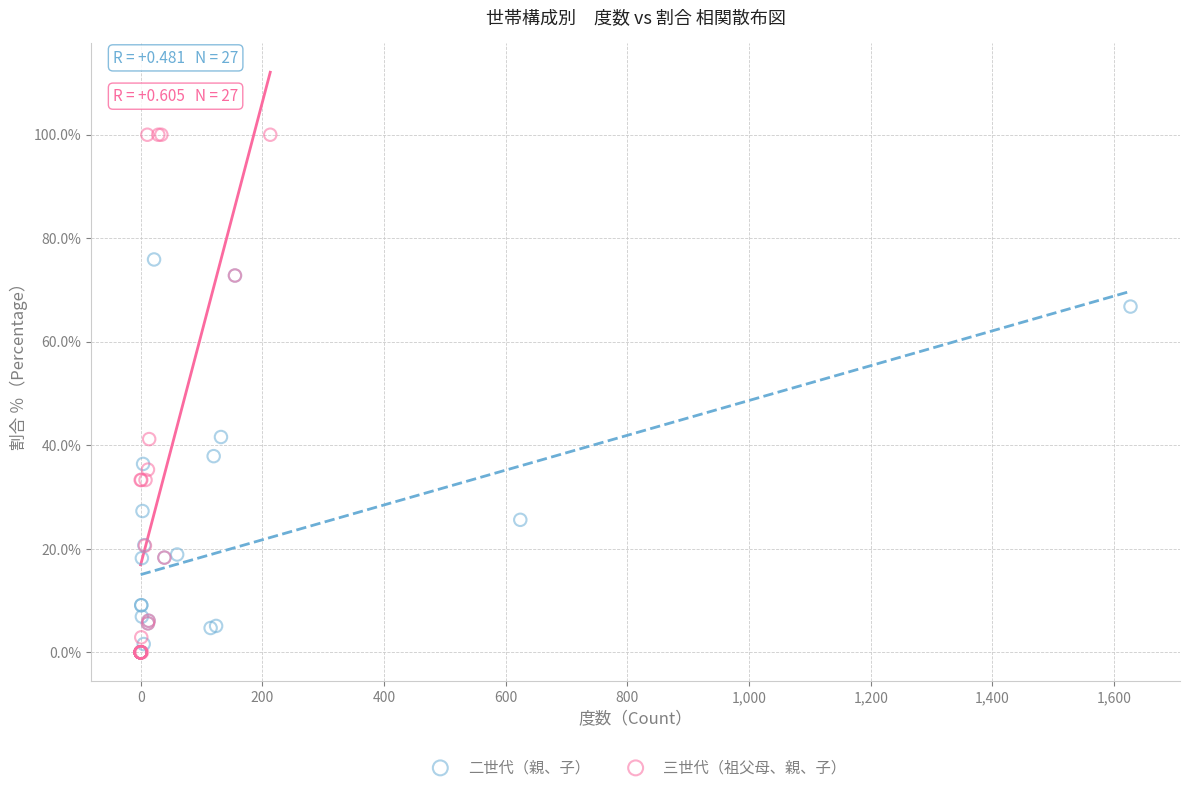

Which series has the largest Y range (max minus min)?

三世代（祖父母、親、子）